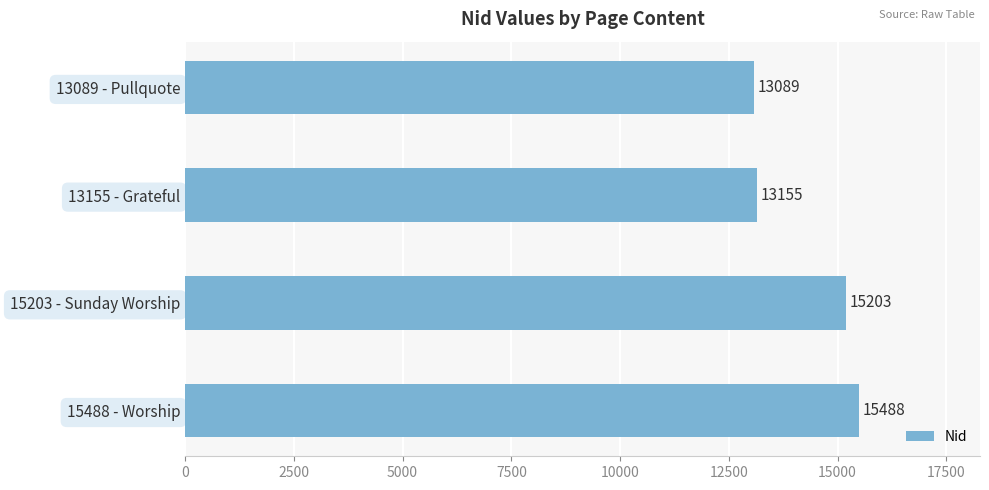

What is the maximum value shown in the chart?

15488